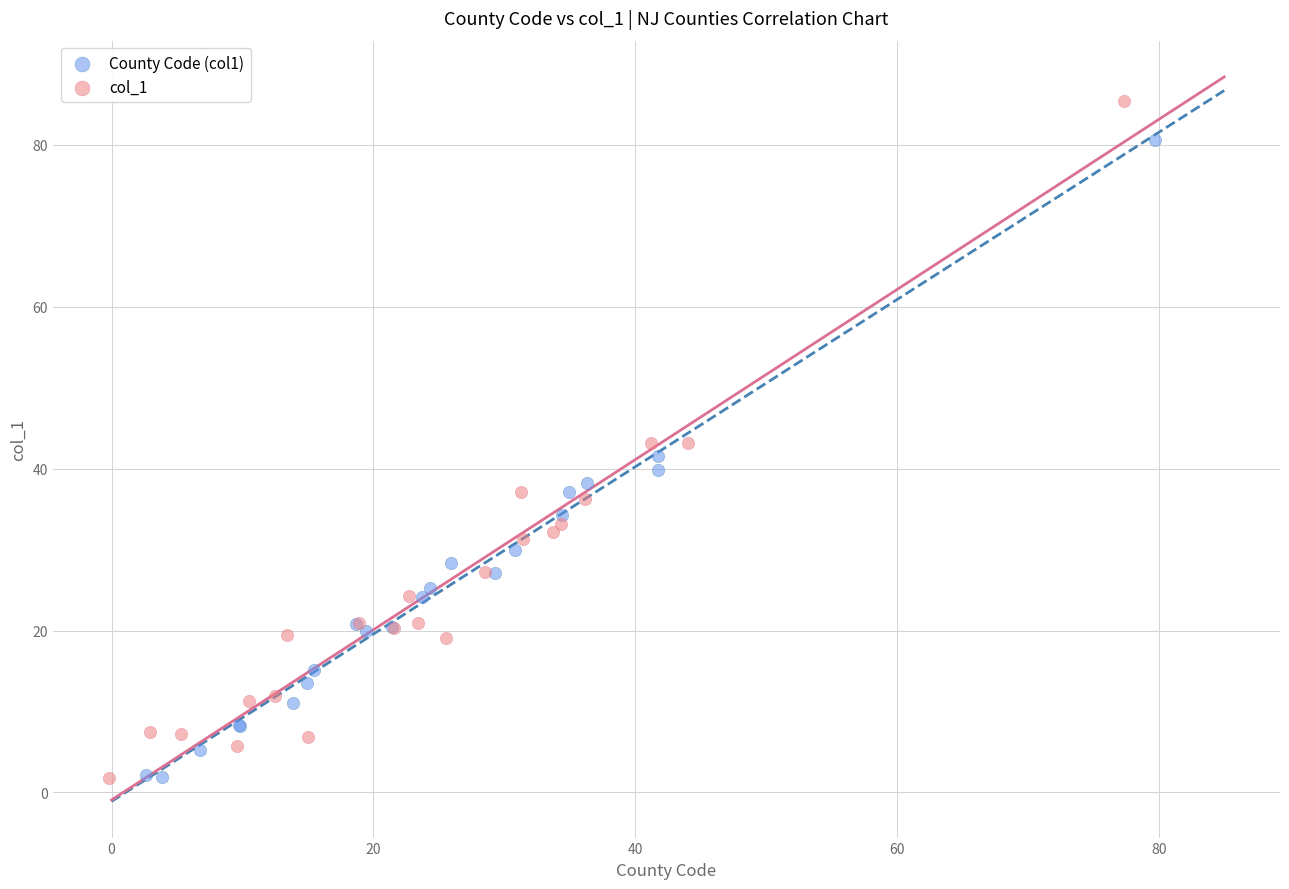

What are all the series names shown in the legend?

County Code (col1), col_1